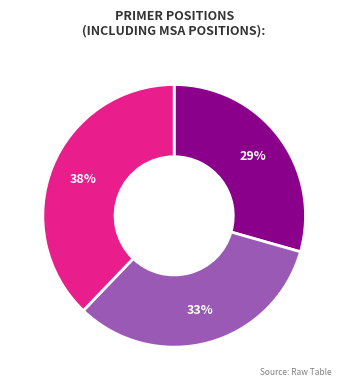

To the nearest percent, what is the average slice percentage?

33%